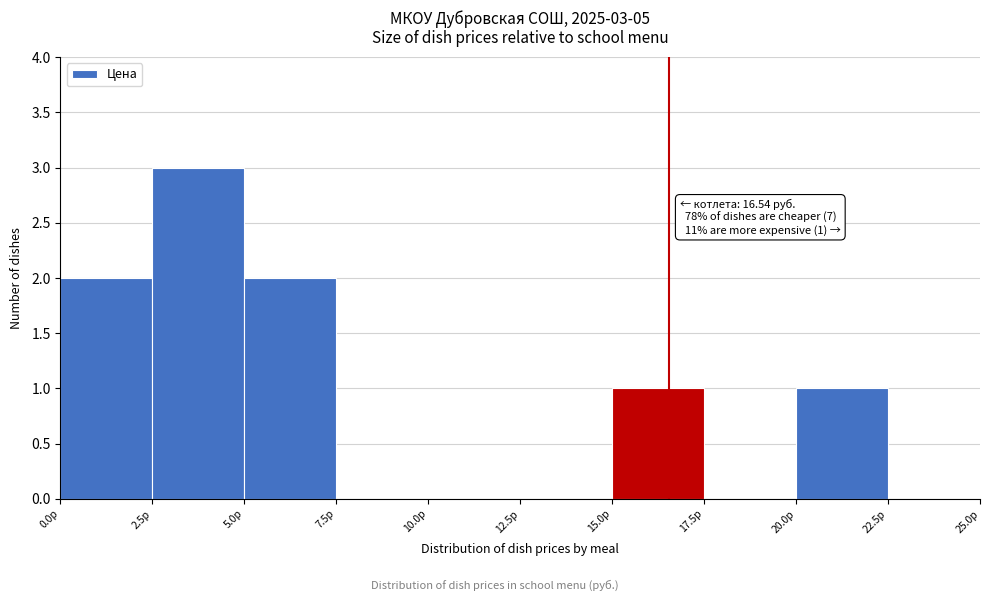

Which range on the x-axis has the tallest bar?

2.5 to 5.0